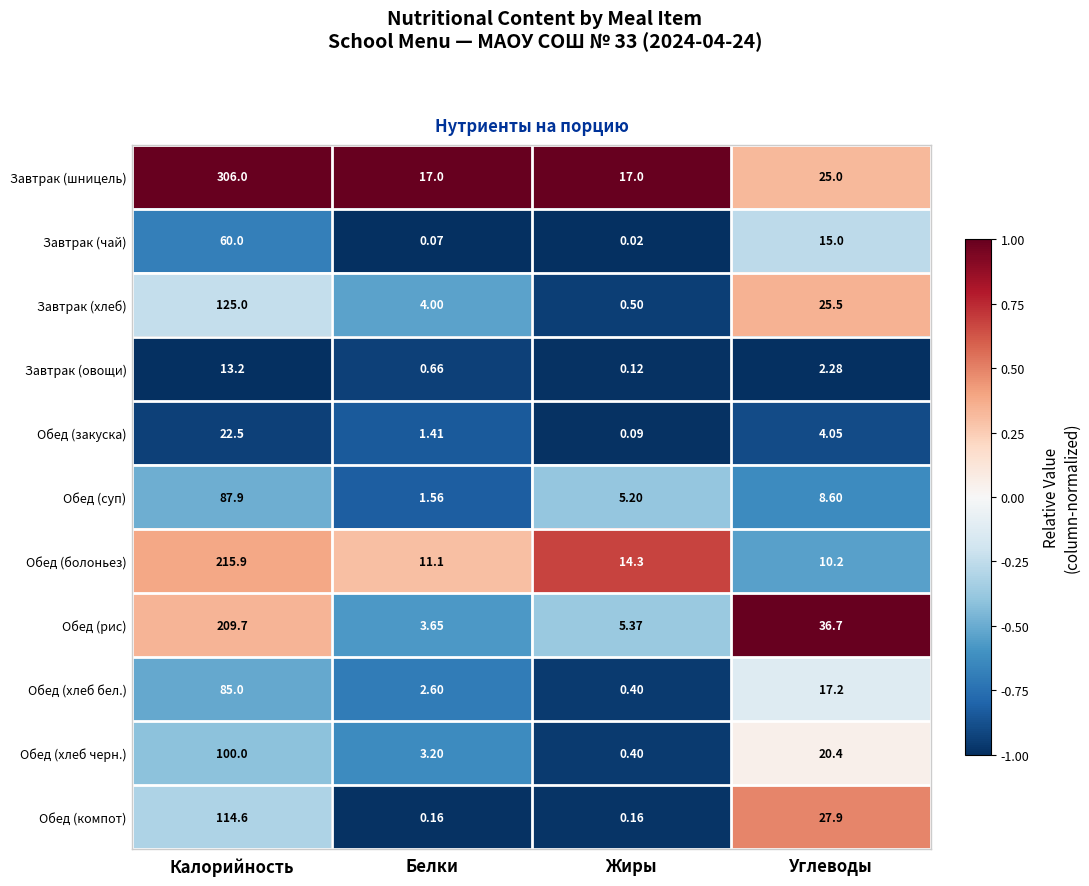

Which series has the largest range (max minus min)?

Завтрак (шницель)